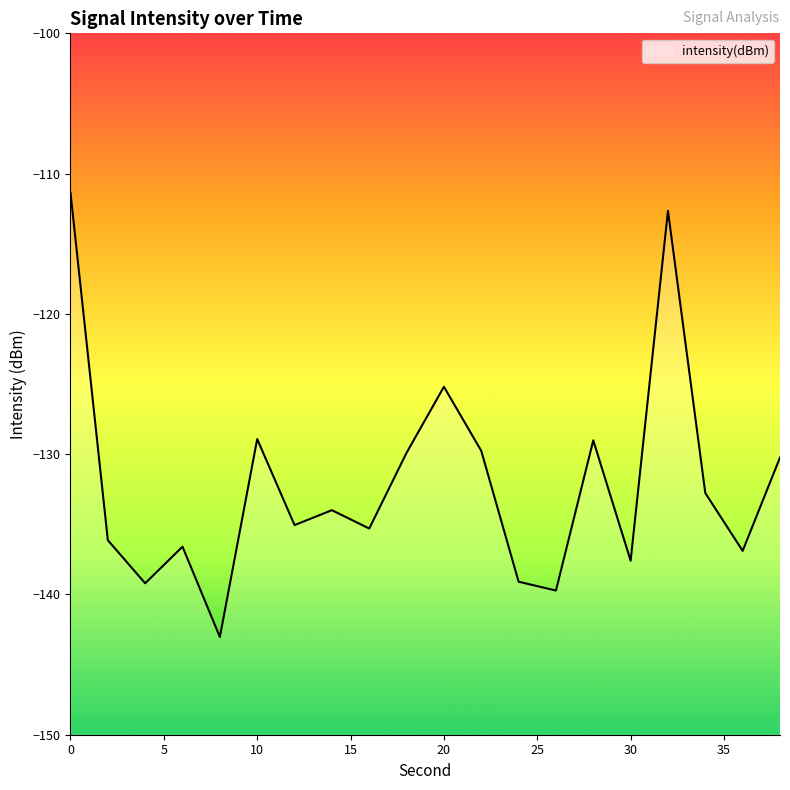

What is the change in value from 2 to 8?

-6.9